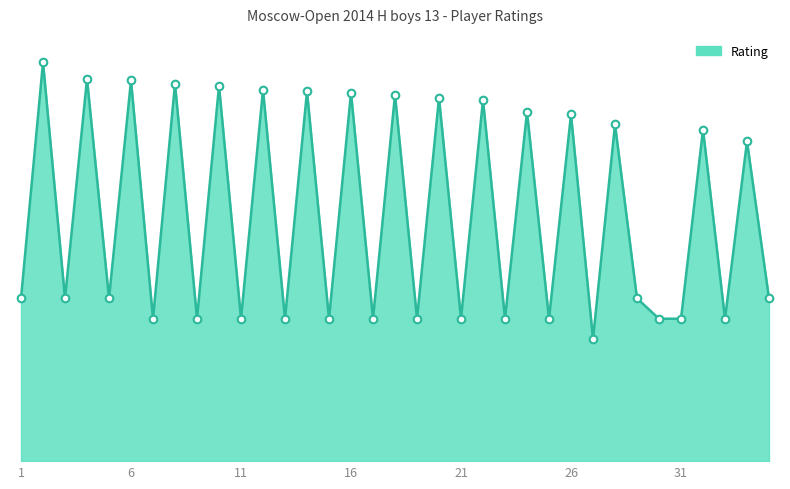

Is this an area chart (filled region under the line)?

Yes